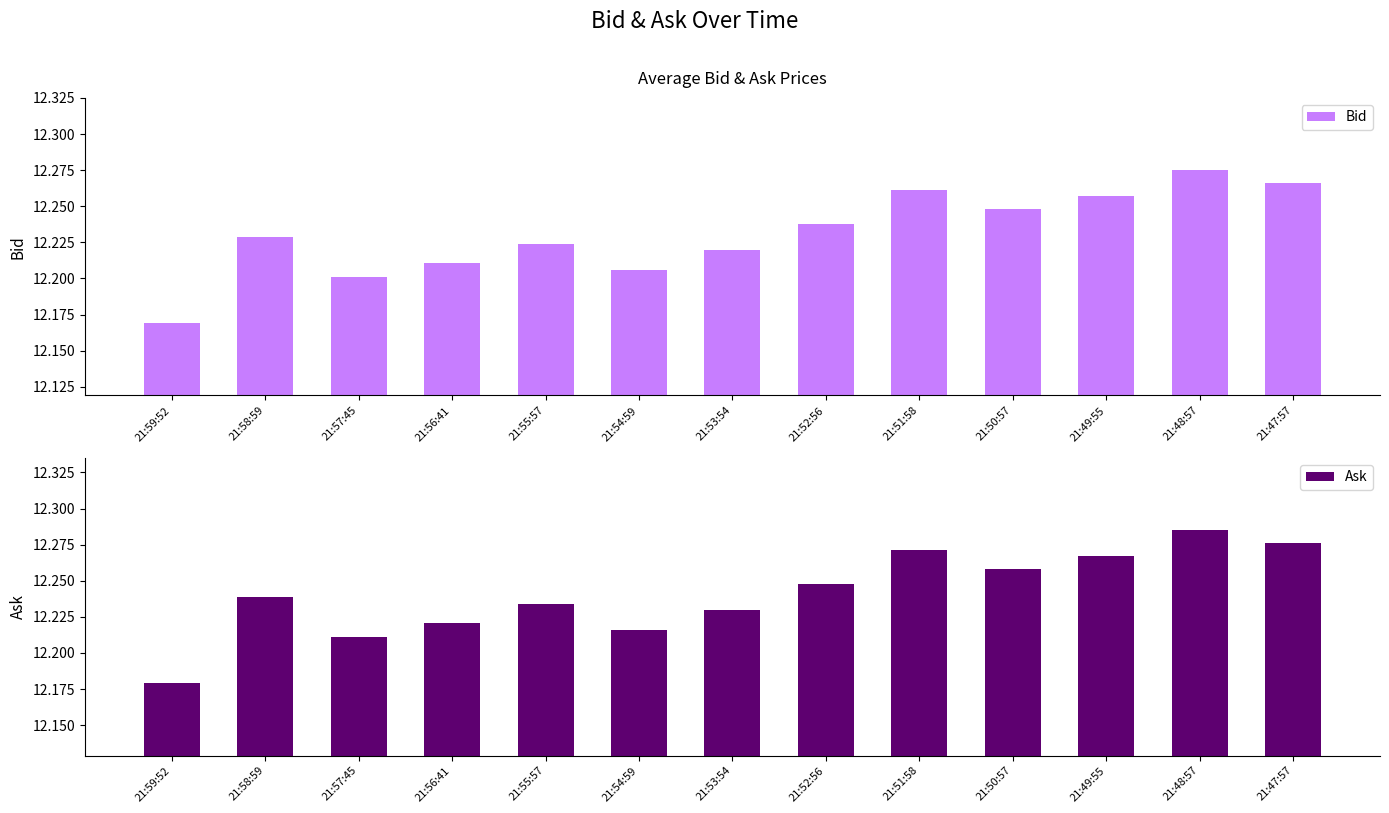

Which series has the widest spread of values?

Bid